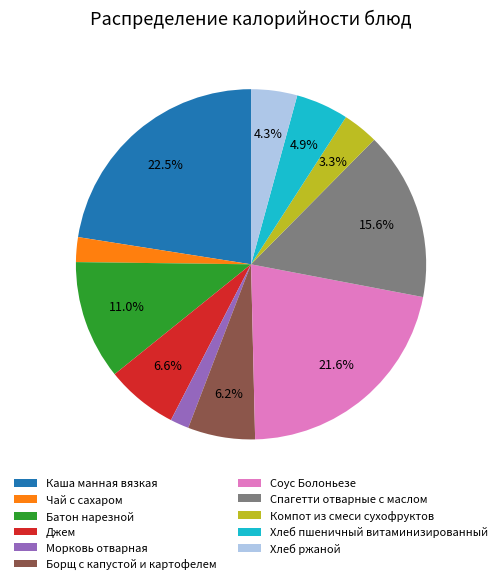

Is Соус Болоньезе the majority of the pie?

No